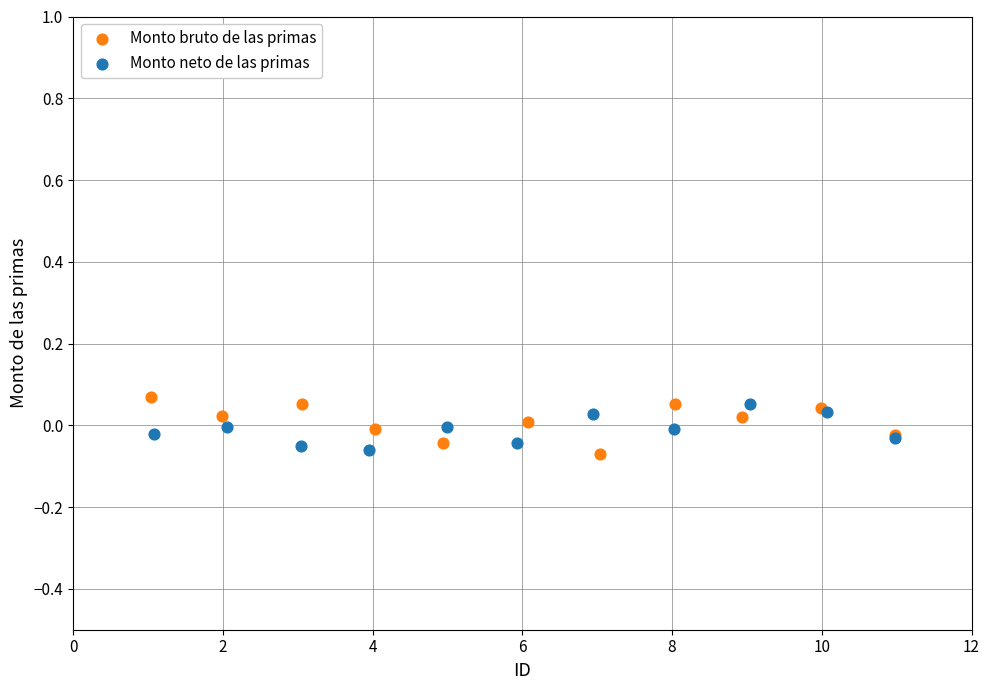

Which series has the largest Y range (max minus min)?

Monto bruto de las primas